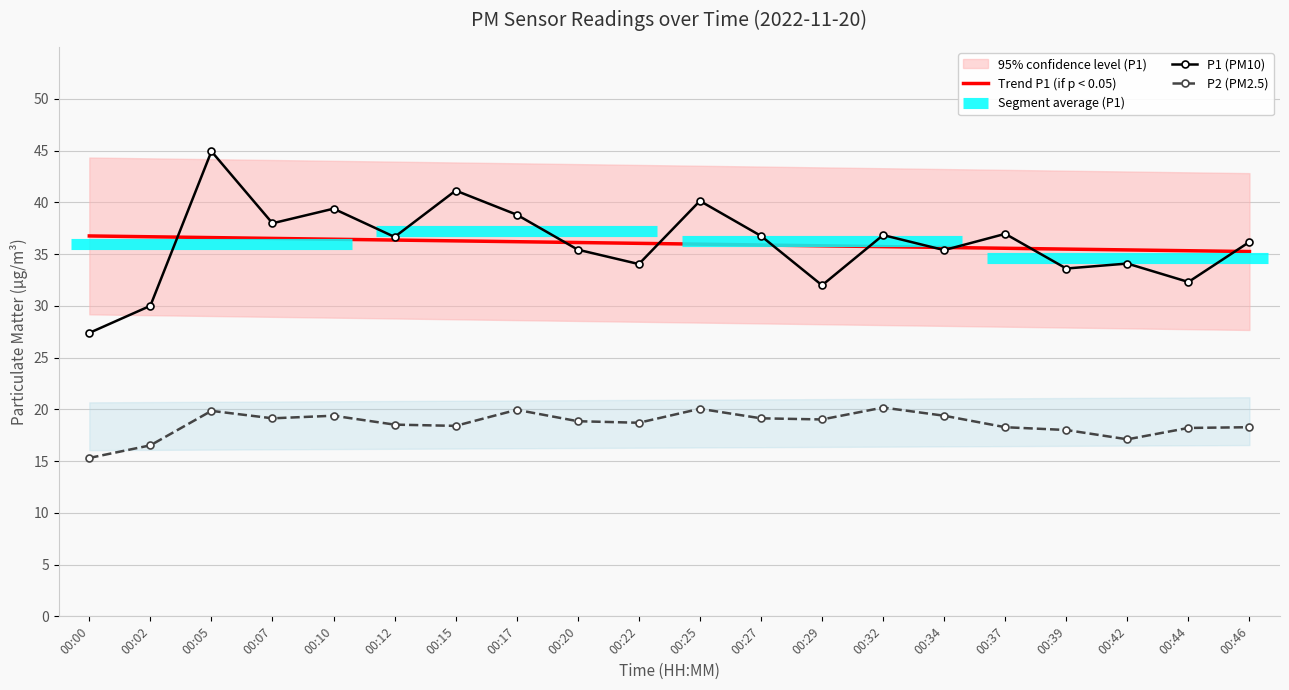

Is the value of P1 (PM10) at 00:10 greater than the value of Trend P1 (if p < 0.05) at 00:22?

Yes